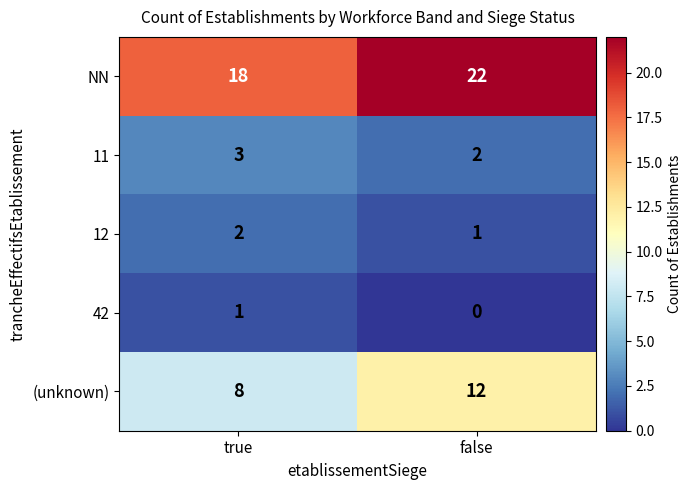

What is the difference between the highest and lowest values at true?

17